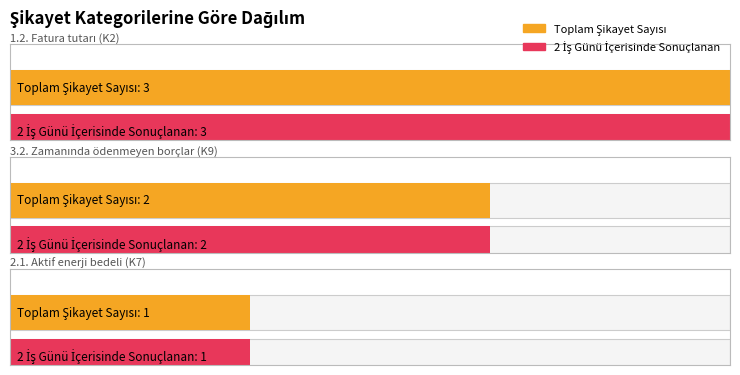

Reading left to right, extract all data points from this chart.

Toplam Şikayet Sayısı: 3	2	1
2 İş Günü İçerisinde Sonuçlanan: 3	2	1